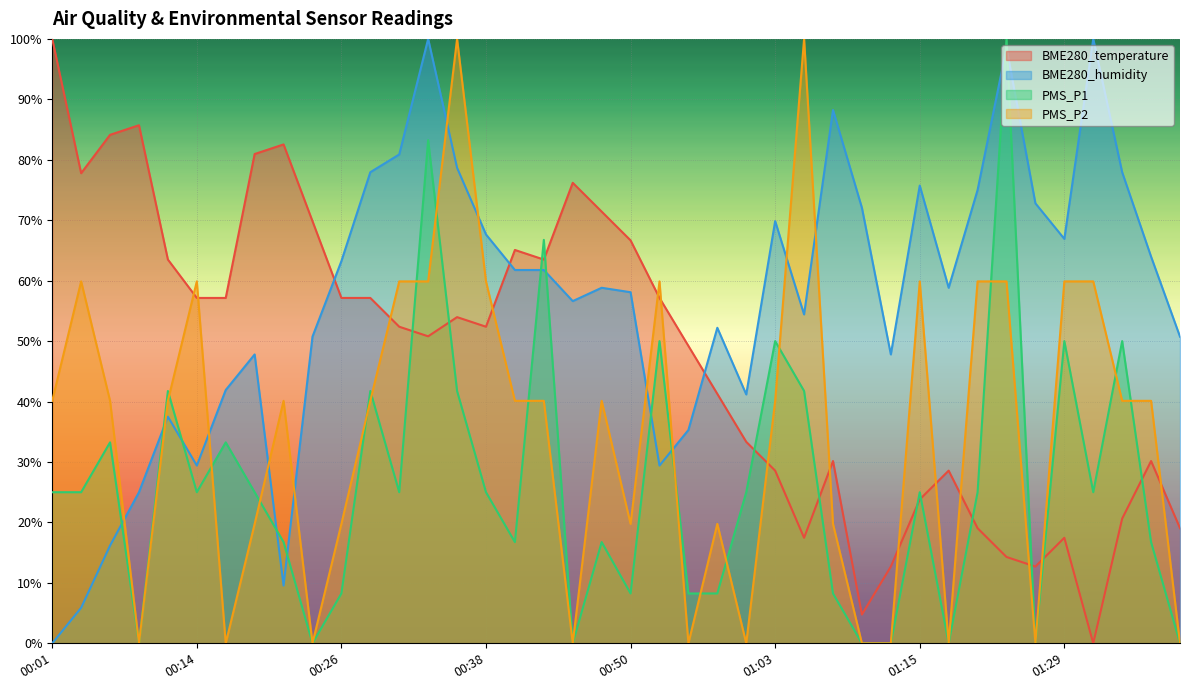

Is it true that BME280_temperature equals 12.7 at 01:26?

True